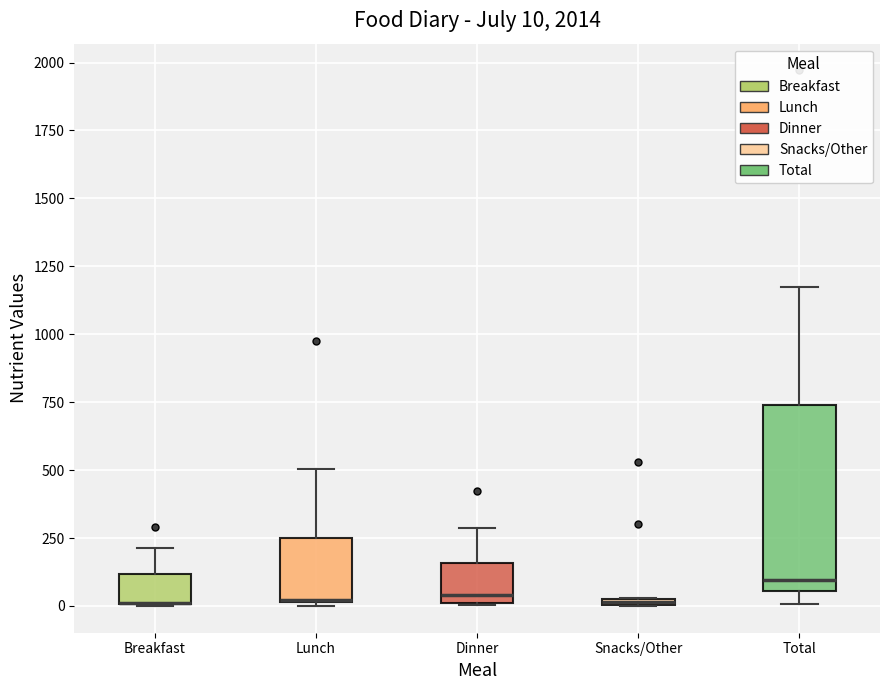

Comparing the boxes themselves (not the whiskers), which one is the tallest?

Total